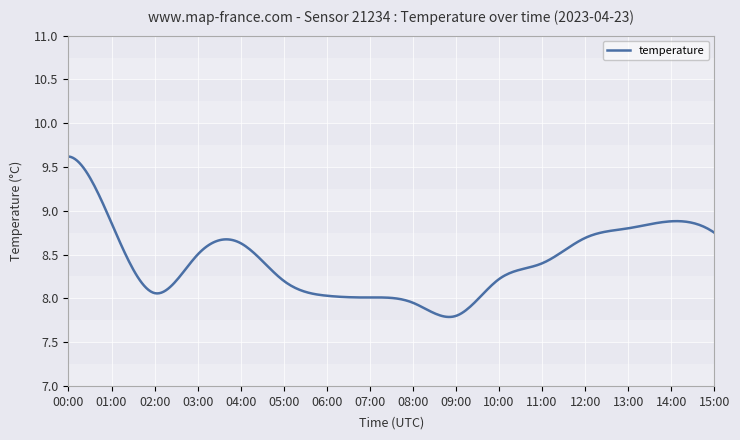

What is the difference between the maximum and minimum values?

1.8